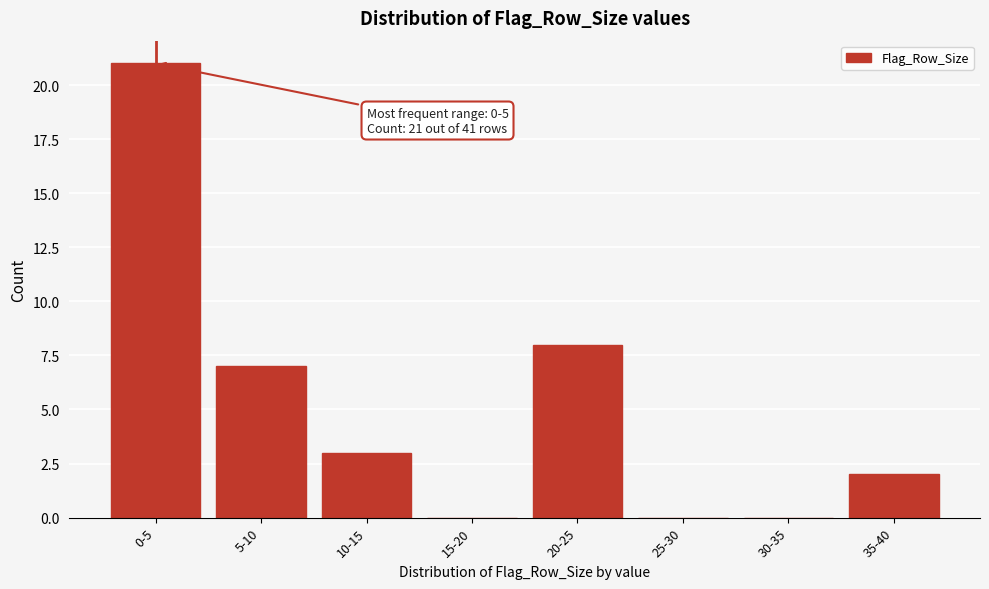

Reading left to right, what are all the values shown in this chart?

0-5=21	5-10=7	10-15=3	15-20=0	20-25=8	25-30=0	30-35=0	35-40=2